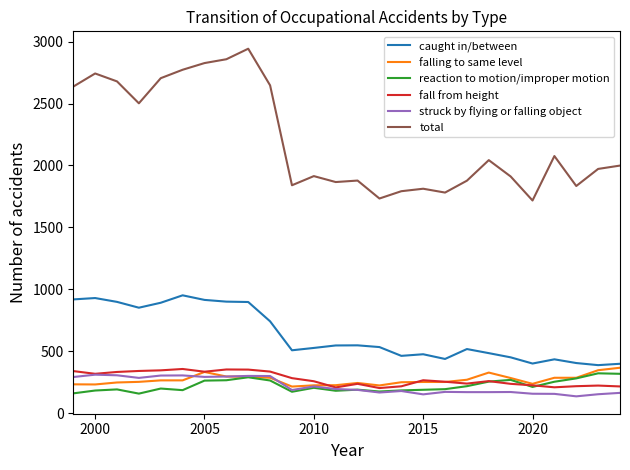

What is the sum of all total values?

57359